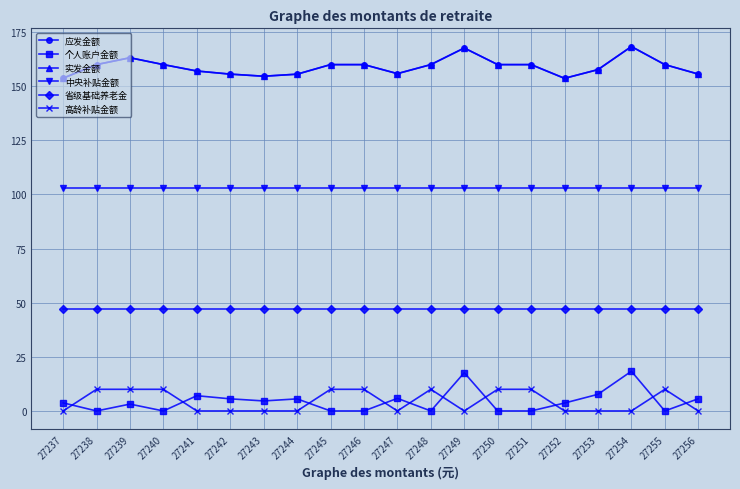

At which category is the sum across all series the highest?

27254